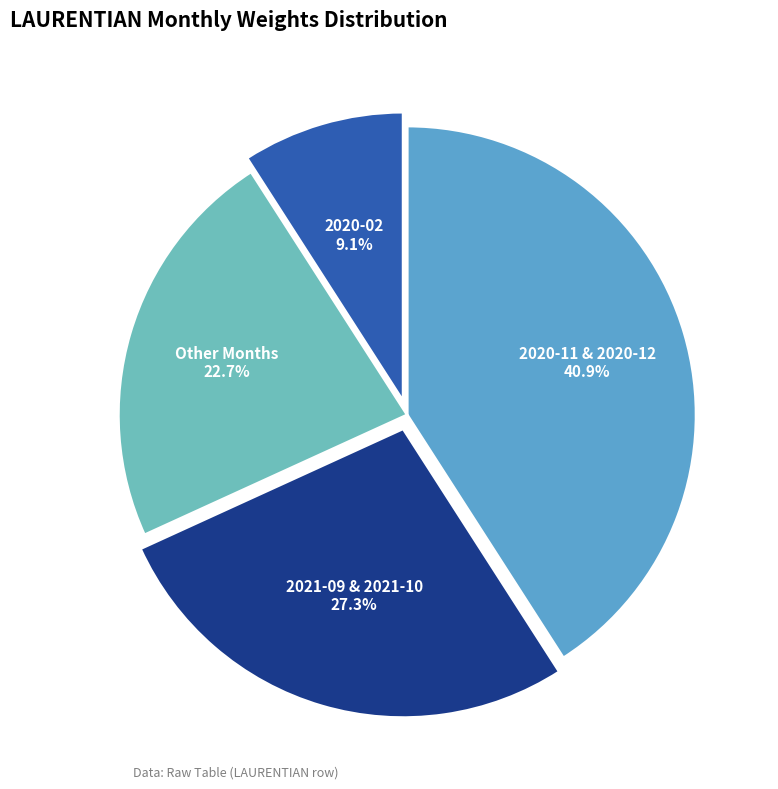

Do 2021-09 & 2021-10 and 2020-02 together represent more than half of the pie?

No